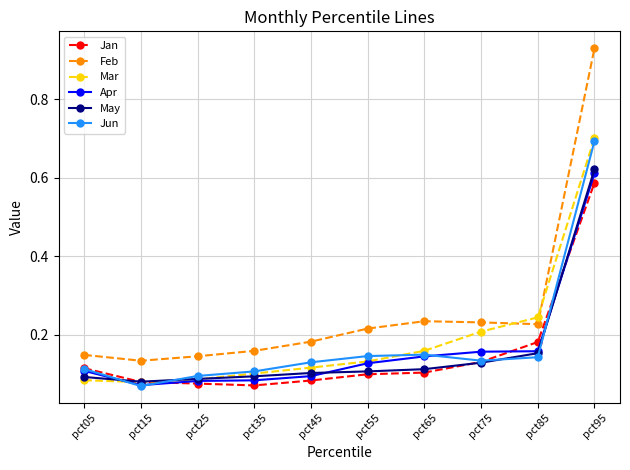

At which category is the sum across all series the highest?

pct95